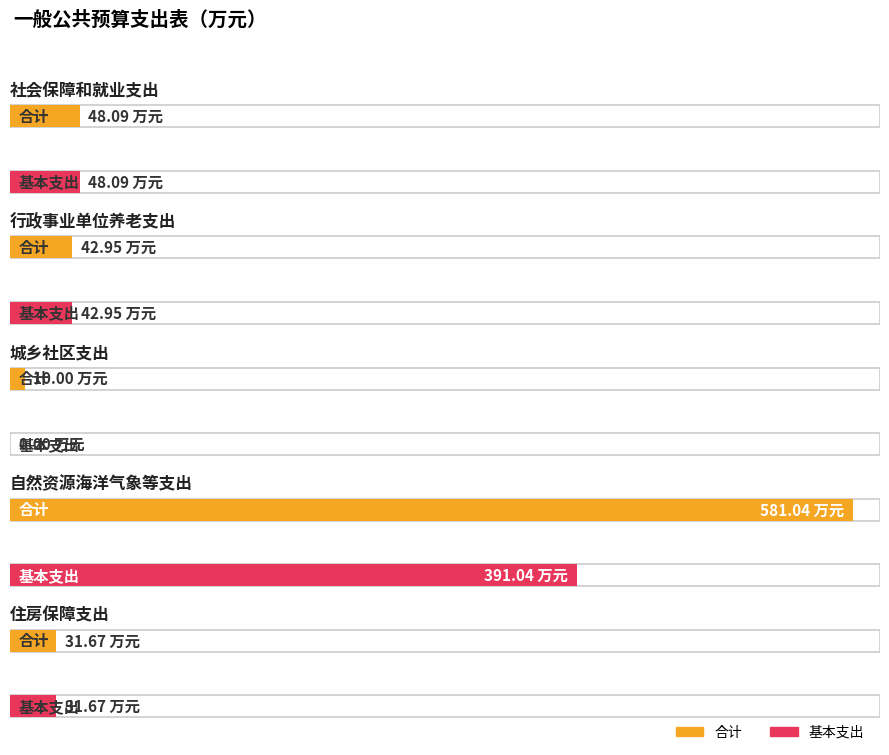

What is the value of the 合计 bar at the 5th from the left?

31.7